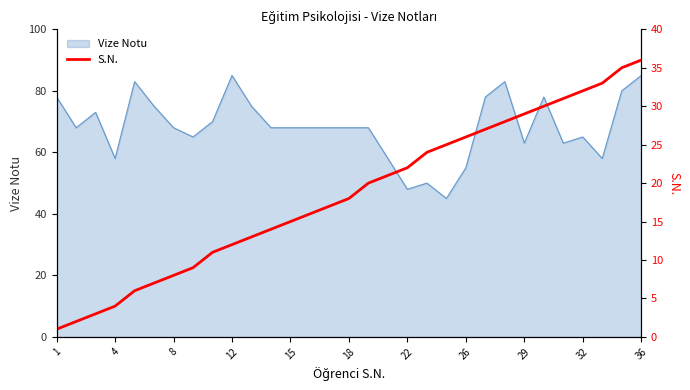

What is the sum of all values?

575